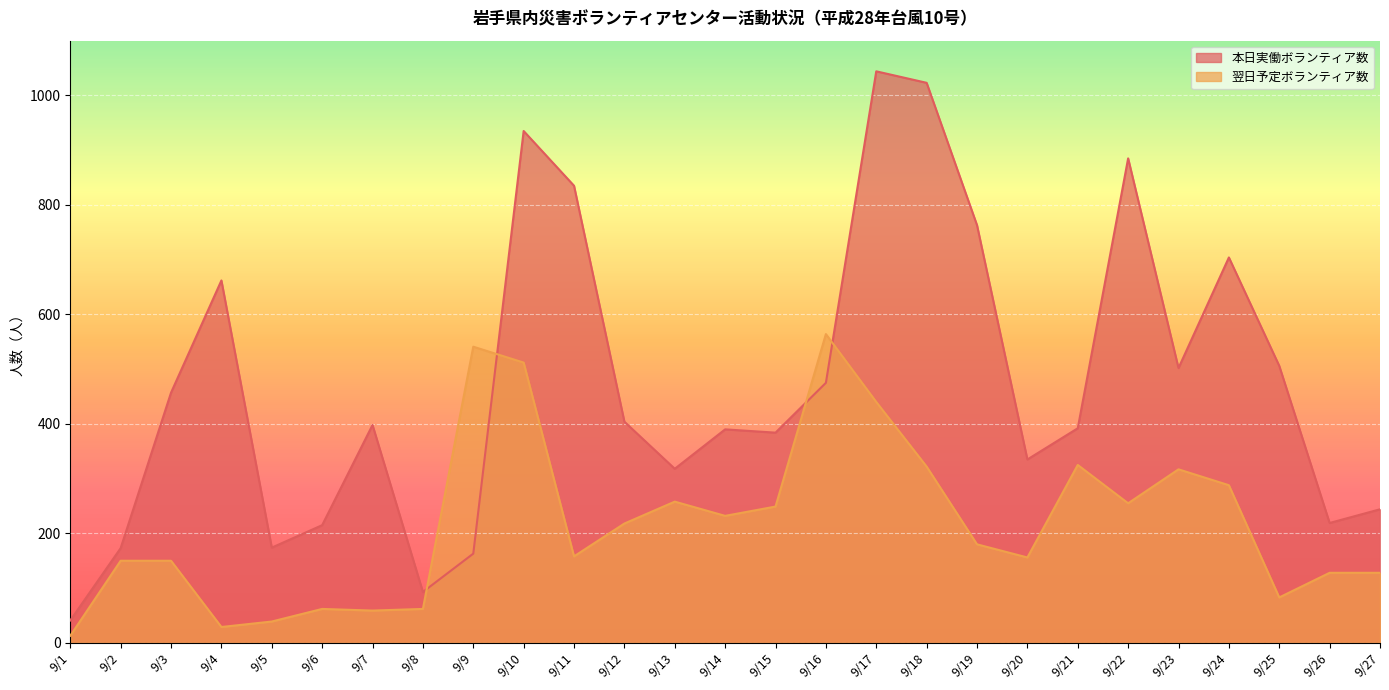

True or false: 翌日予定ボランティア数 and 本日実働ボランティア数 cross at least once.

True